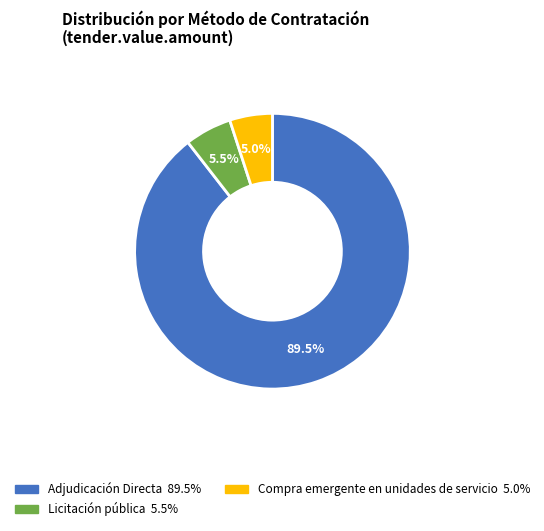

Is there any slice that represents more than half of the pie?

Yes